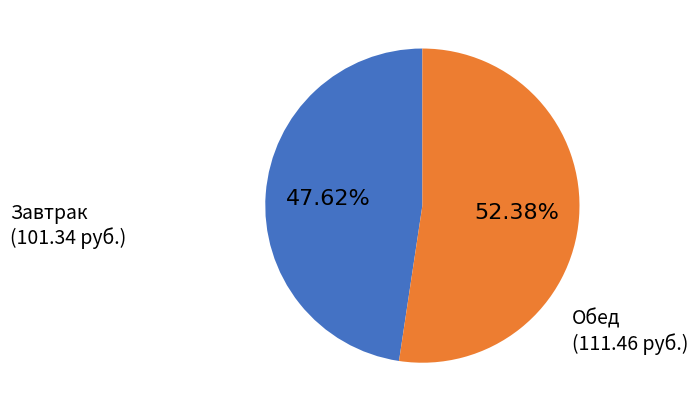

Is the sum of Обед and Завтрак greater than half?

Yes